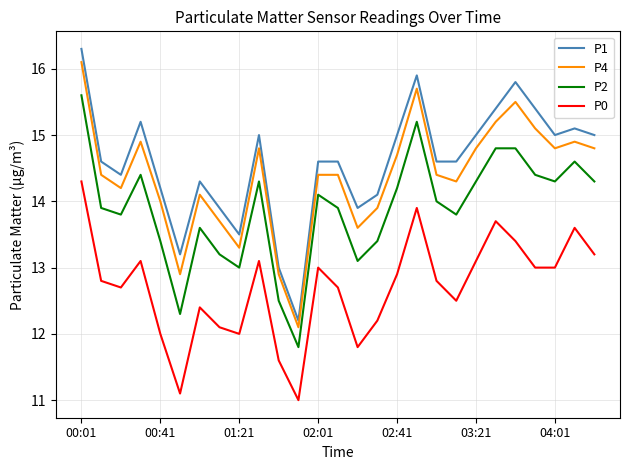

True or false: P0 and P4 cross at least once.

False